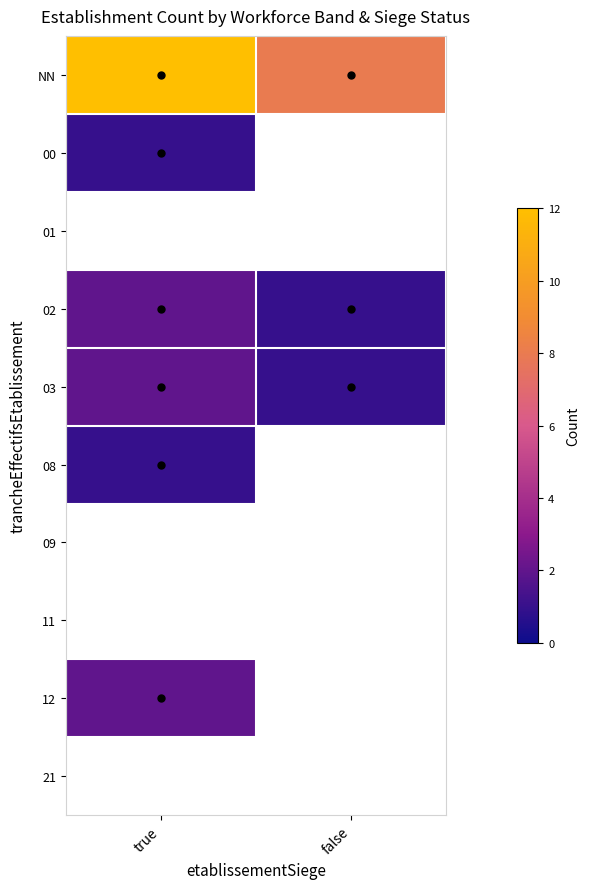

True or false: NN has a value of 12.0 at true.

True